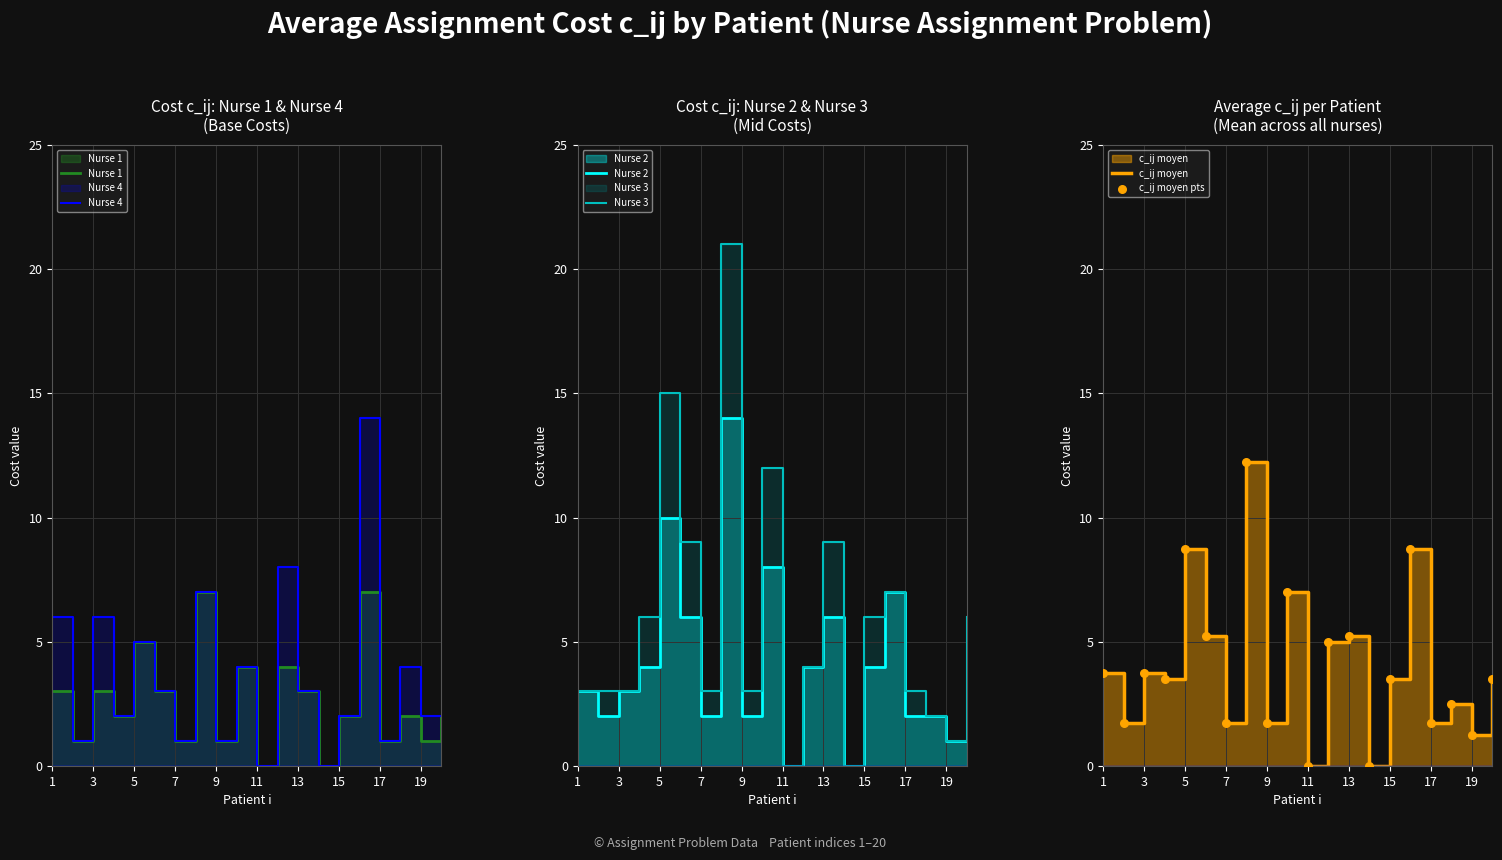

What are all the series names shown in the legend?

Nurse 1, Nurse 4, Nurse 2, Nurse 3, c_ij moyen, c_ij moyen pts